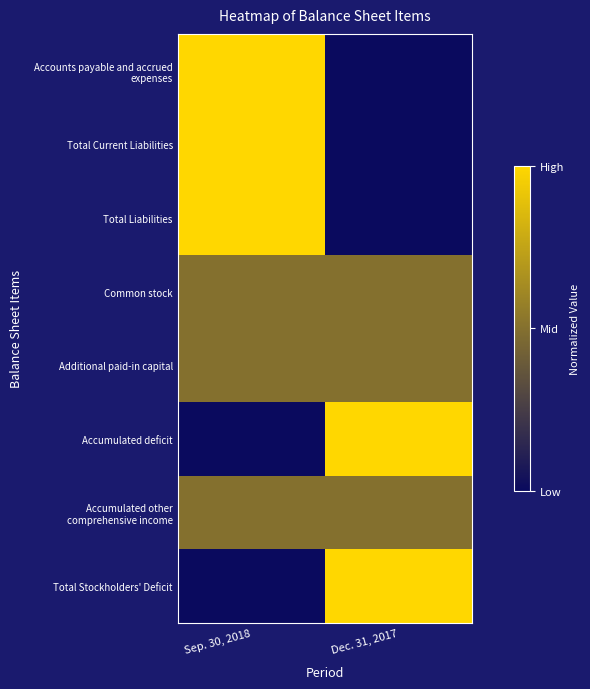

Which has a higher value, Sep. 30, 2018 or Dec. 31, 2017?

Sep. 30, 2018